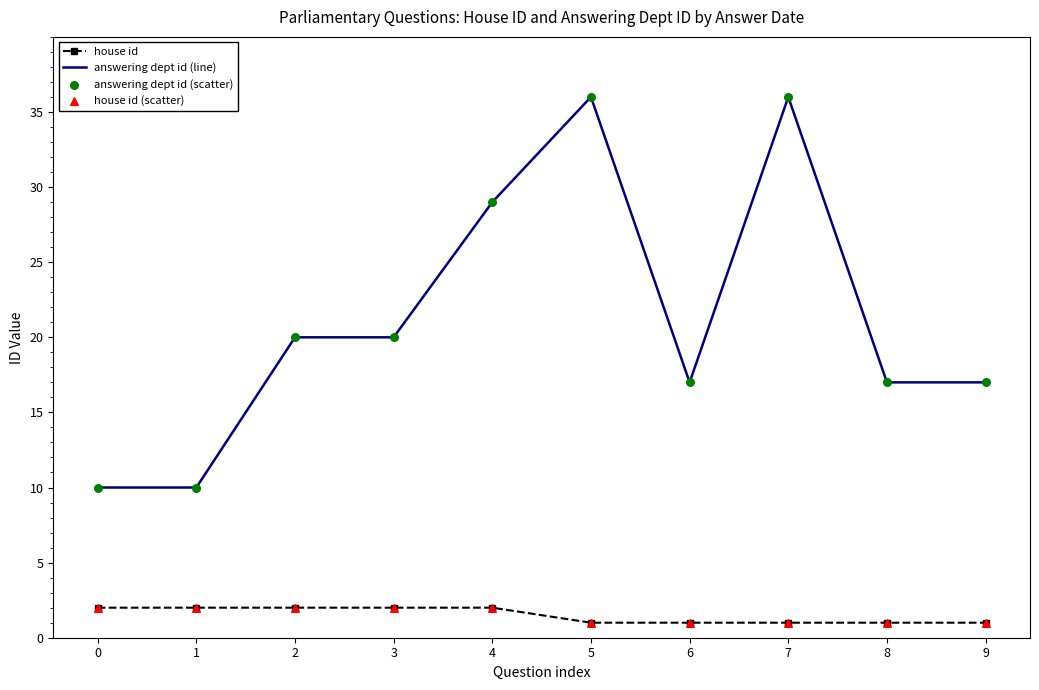

Which series has the largest total across all categories?

answering dept id (line)